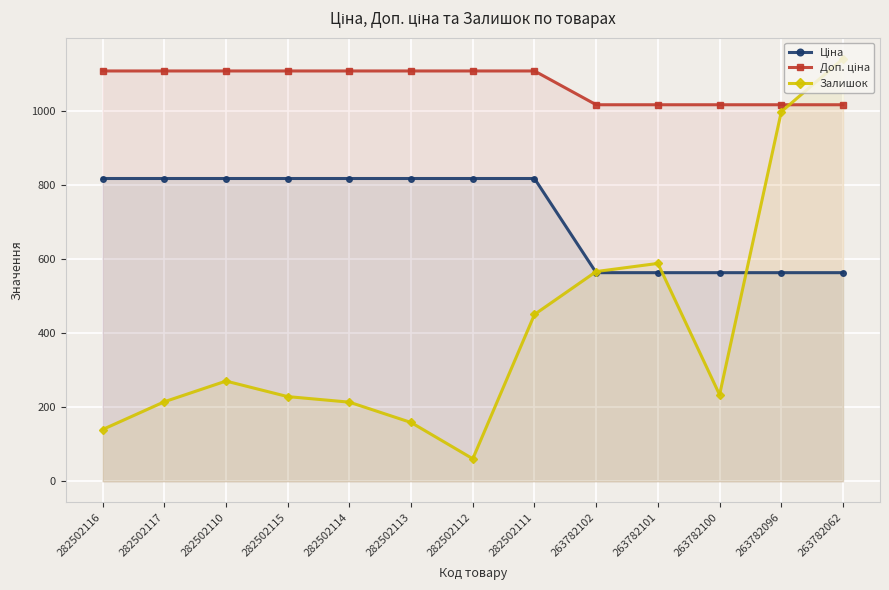

Where is the first local maximum for Залишок?

282502110